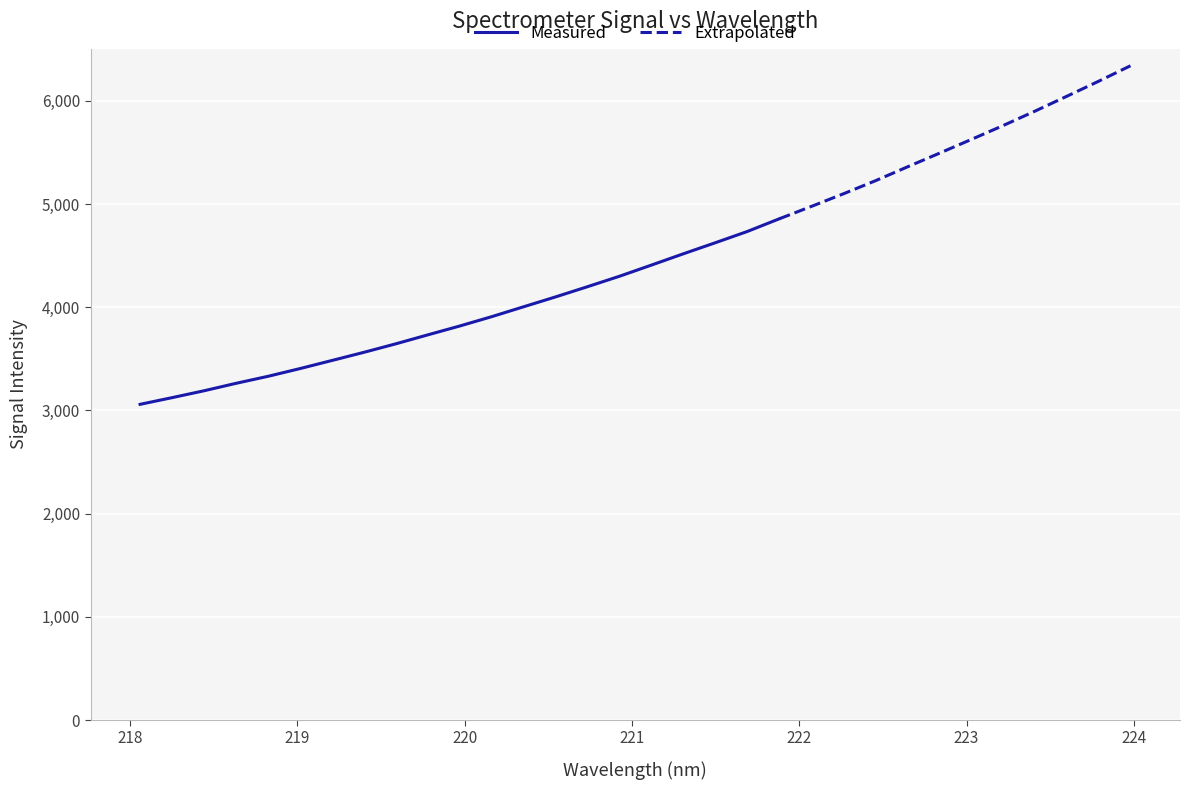

What is the lowest value of the Measured series?

3059.3